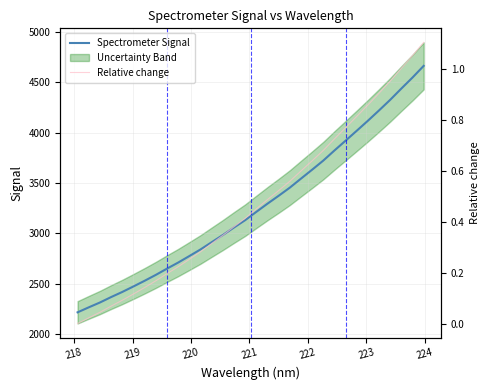

True or false: Spectrometer Signal and Relative change intersect in this chart.

False